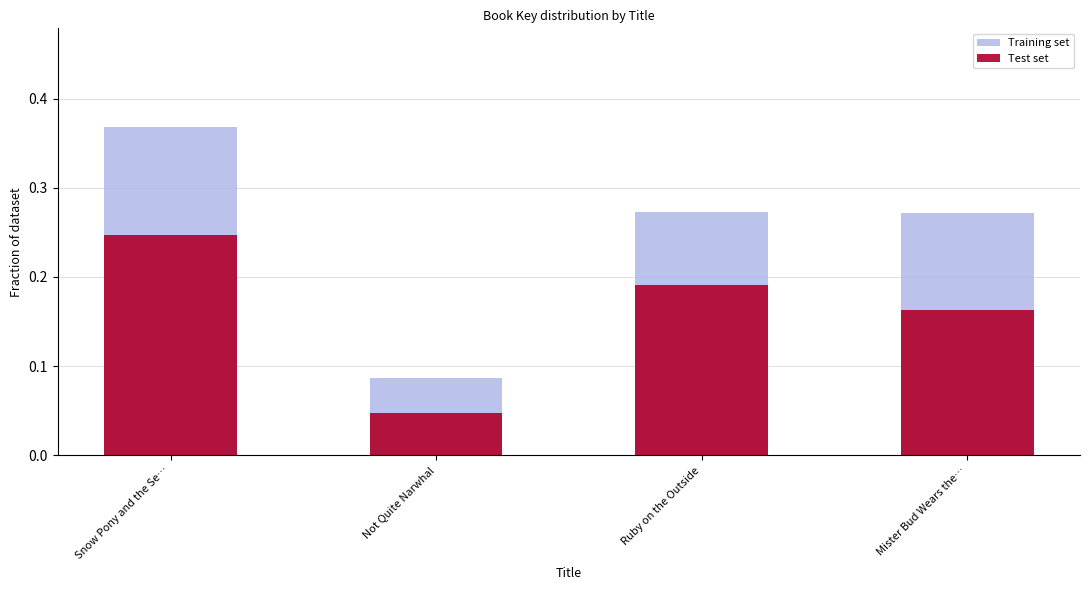

Reading left to right, list all the values displayed in this chart.

Training set: Snow Pony and the Se…=0.4	Not Quite Narwhal=0.1	Ruby on the Outside=0.3	Mister Bud Wears the…=0.3
Test set: Snow Pony and the Se…=0.2	Not Quite Narwhal=0.0	Ruby on the Outside=0.2	Mister Bud Wears the…=0.2